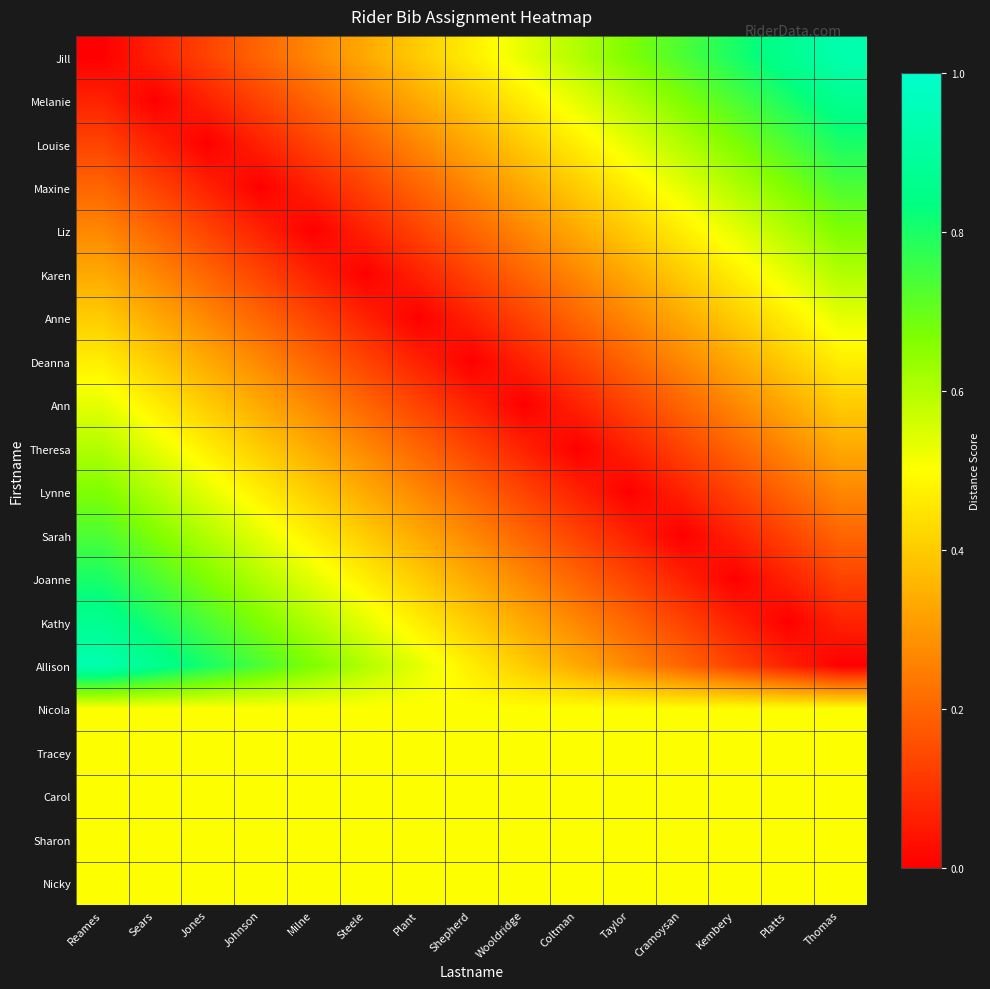

How many series are shown in this chart?

20